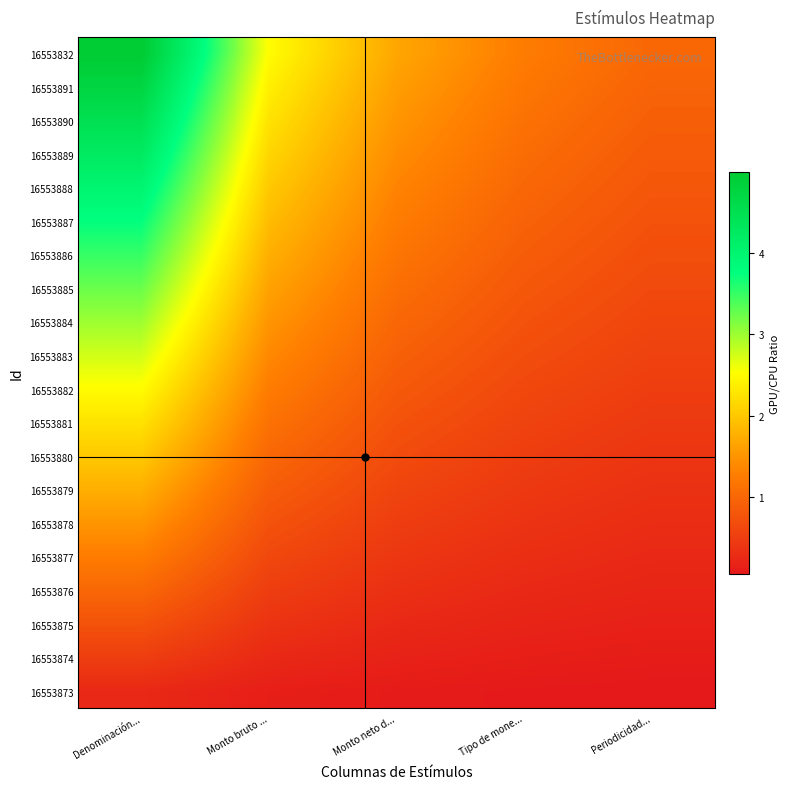

Which has a higher value, Monto bruto ... or Denominación...?

Denominación...